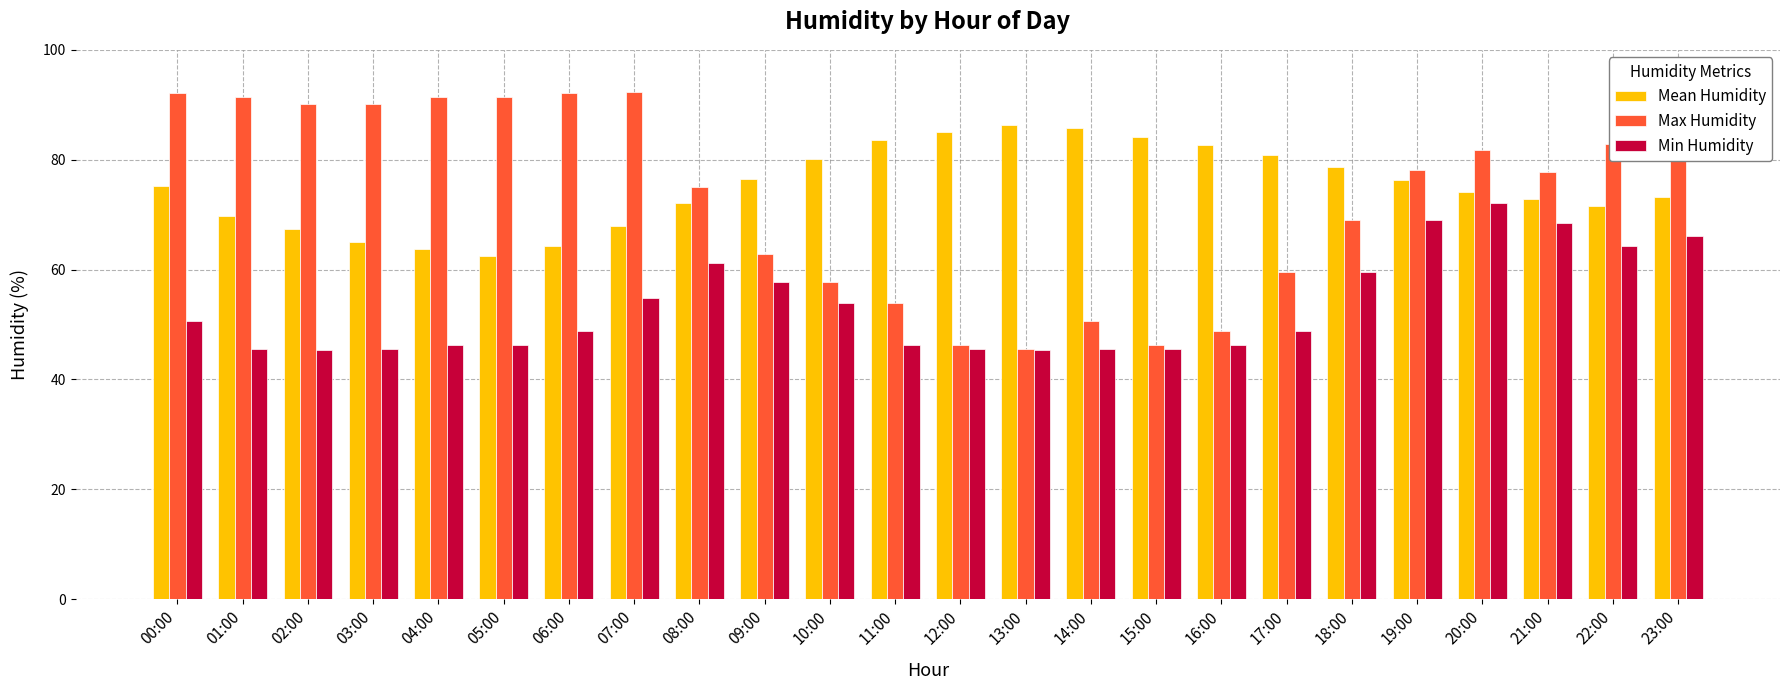

Which series has the largest range (max minus min)?

Max Humidity